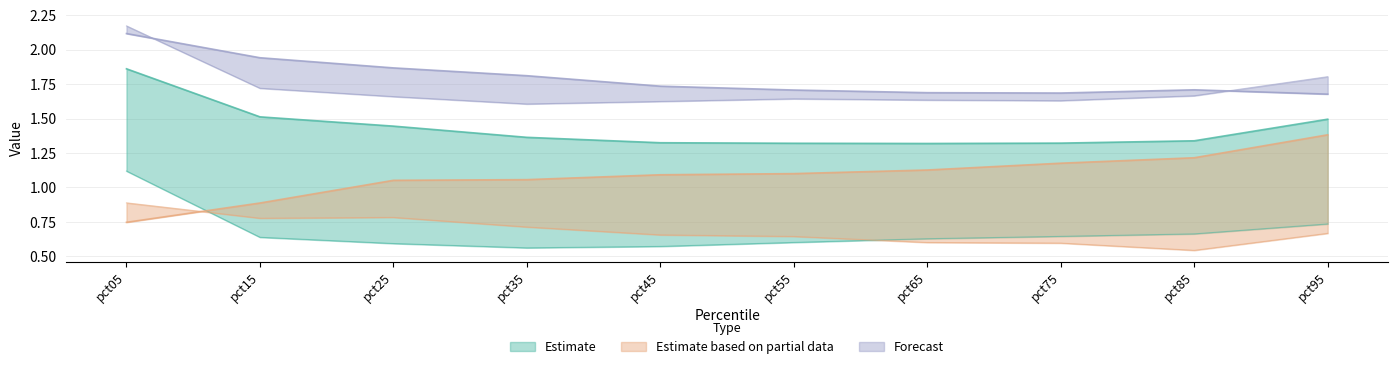

At which category is the sum across all series the highest?

pct05